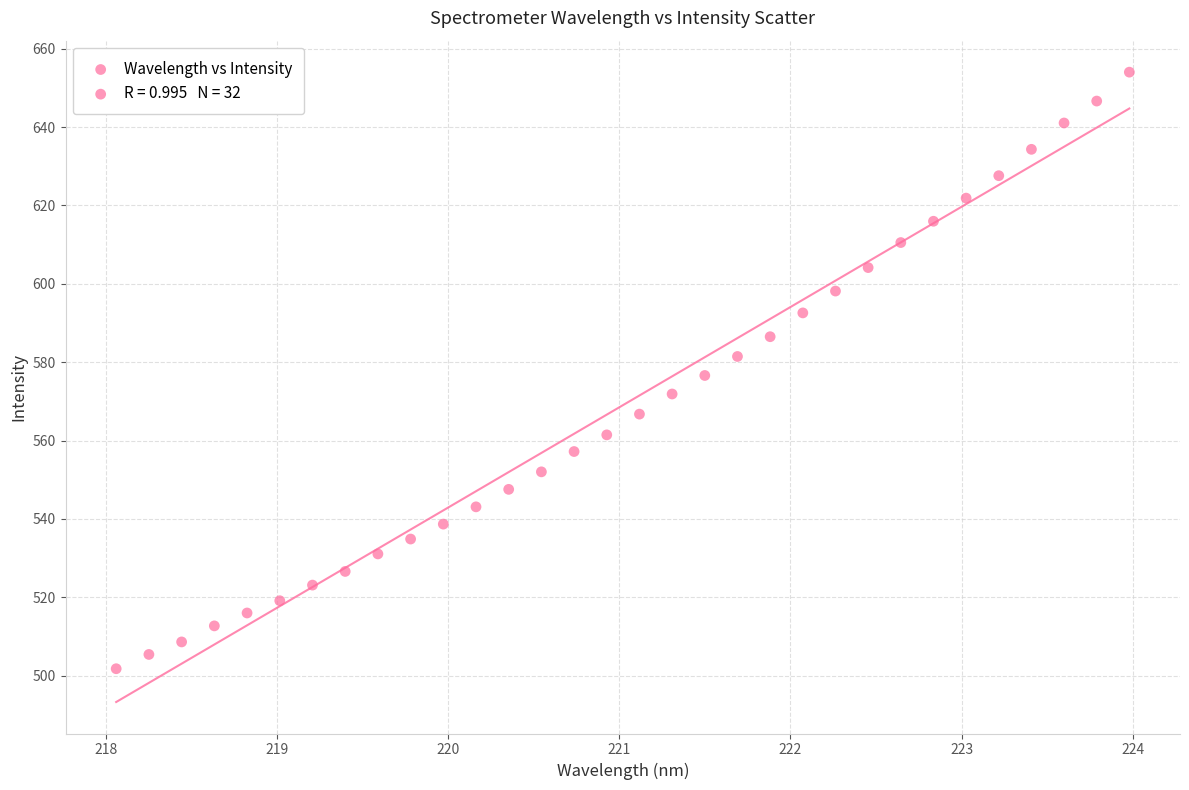

What is the range of X values (max minus min)?

5.9